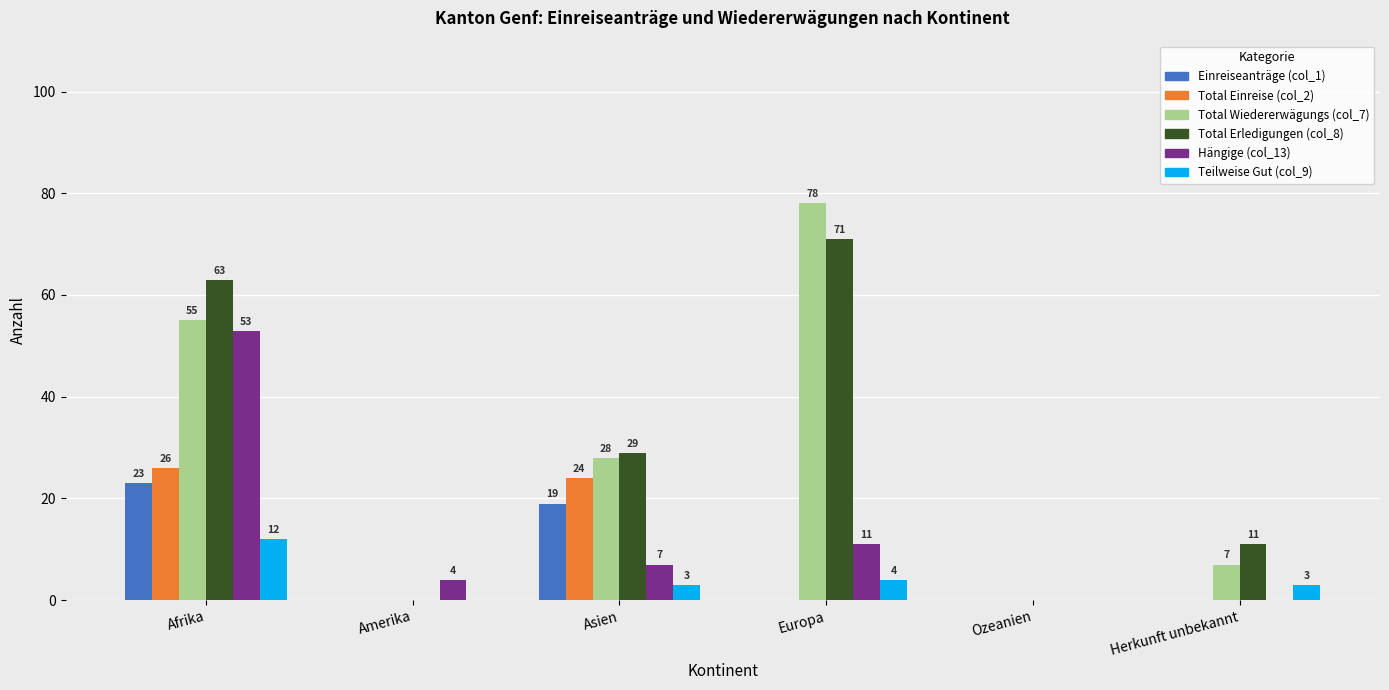

What is the total value across all series at Europa?

164